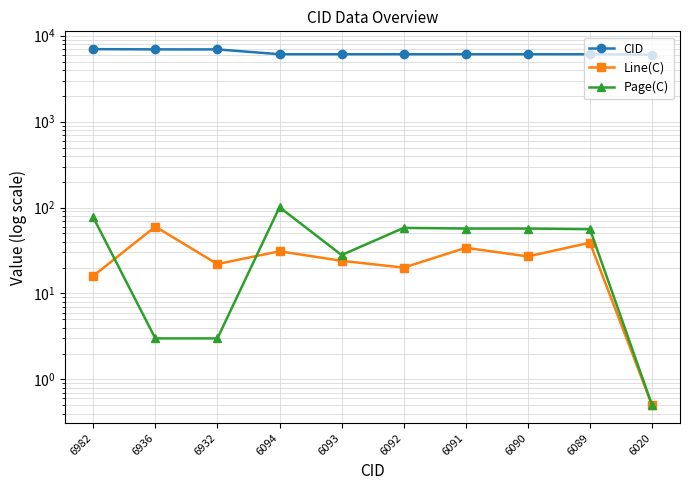

What is the value of the CID point at the 1st from the left?

6982.0